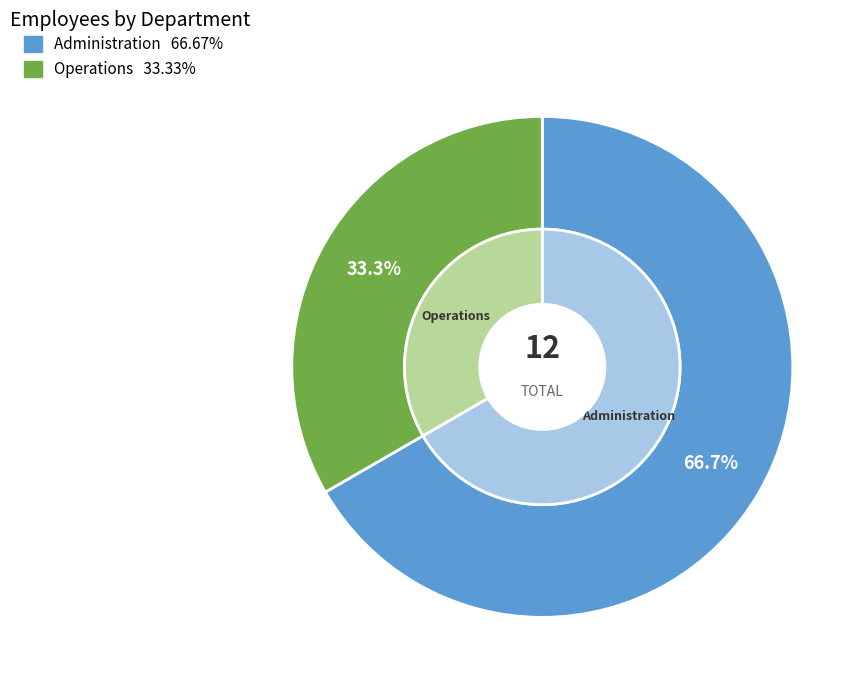

Does Administration represent more than half of the total?

Yes